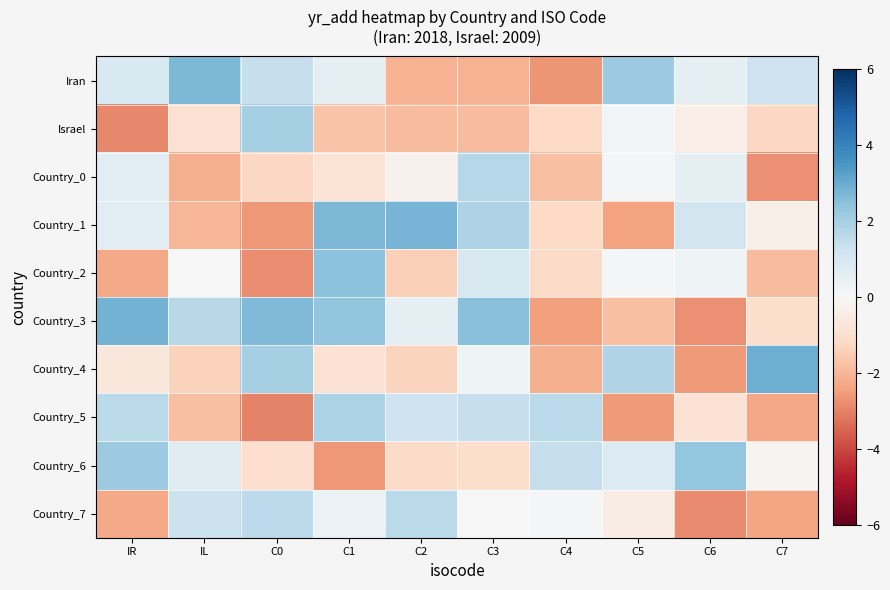

At C4, list the series in order from smallest to largest.

Iran, Country_3, Country_4, Country_0, Israel, Country_1, Country_2, Country_7, Country_6, Country_5